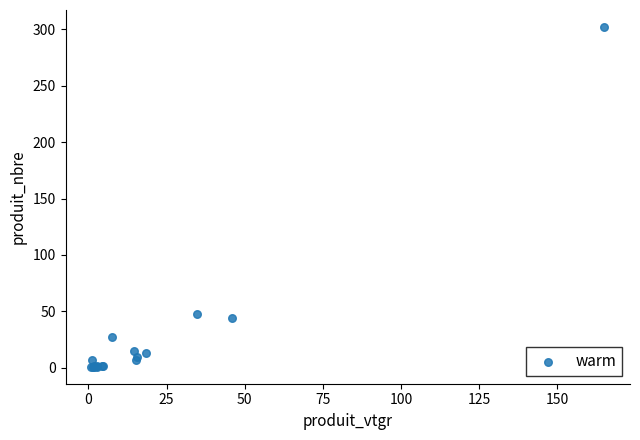

What Y value in the scatter plot is closest to 151?

48